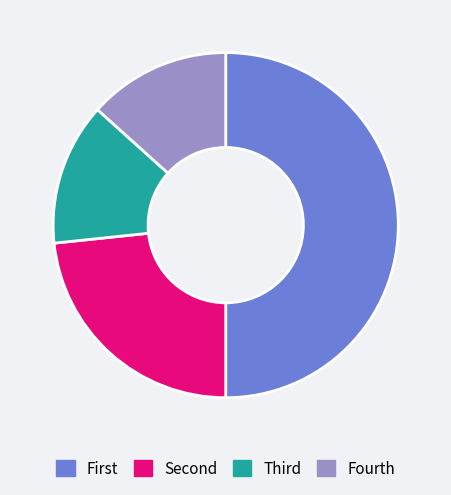

What is the largest slice in the pie chart?

First